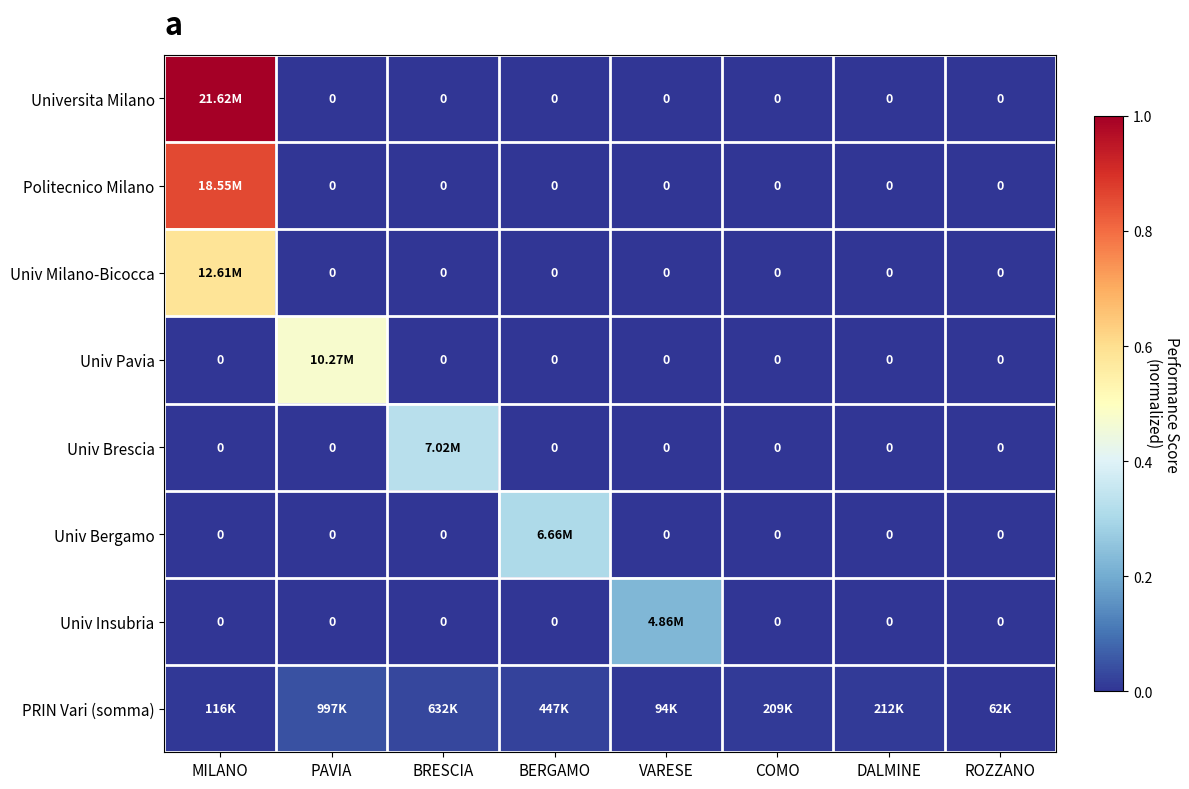

What is the total value across all series at BRESCIA?

0.4